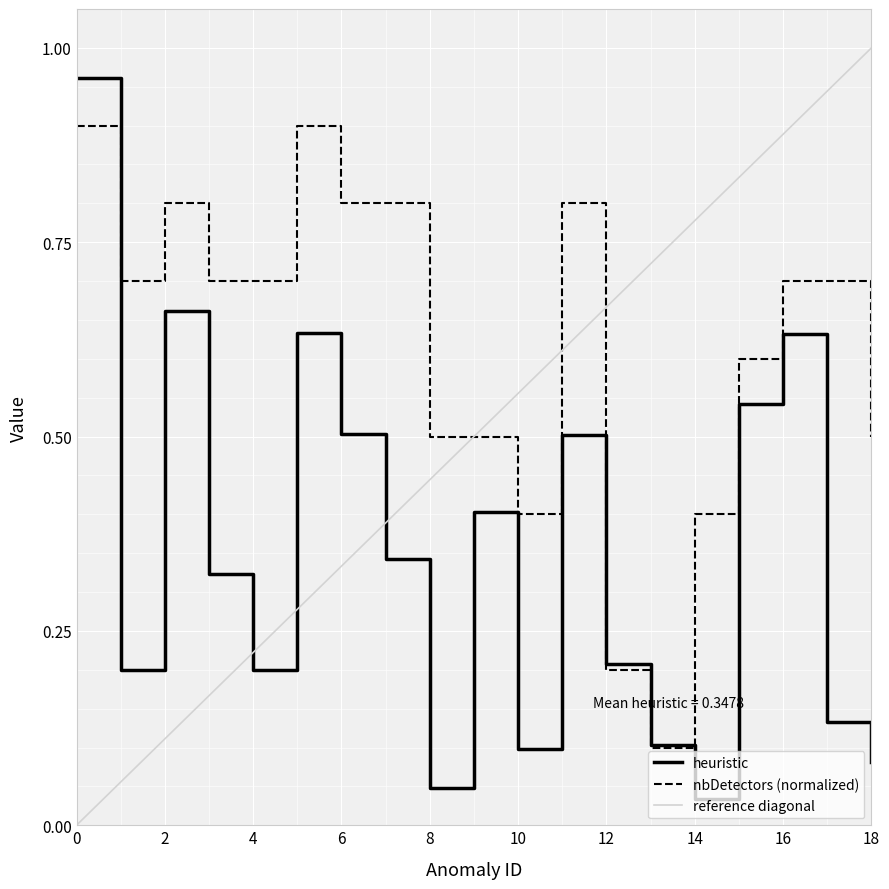

True or false: heuristic has a value of 0.5 at 6.

True